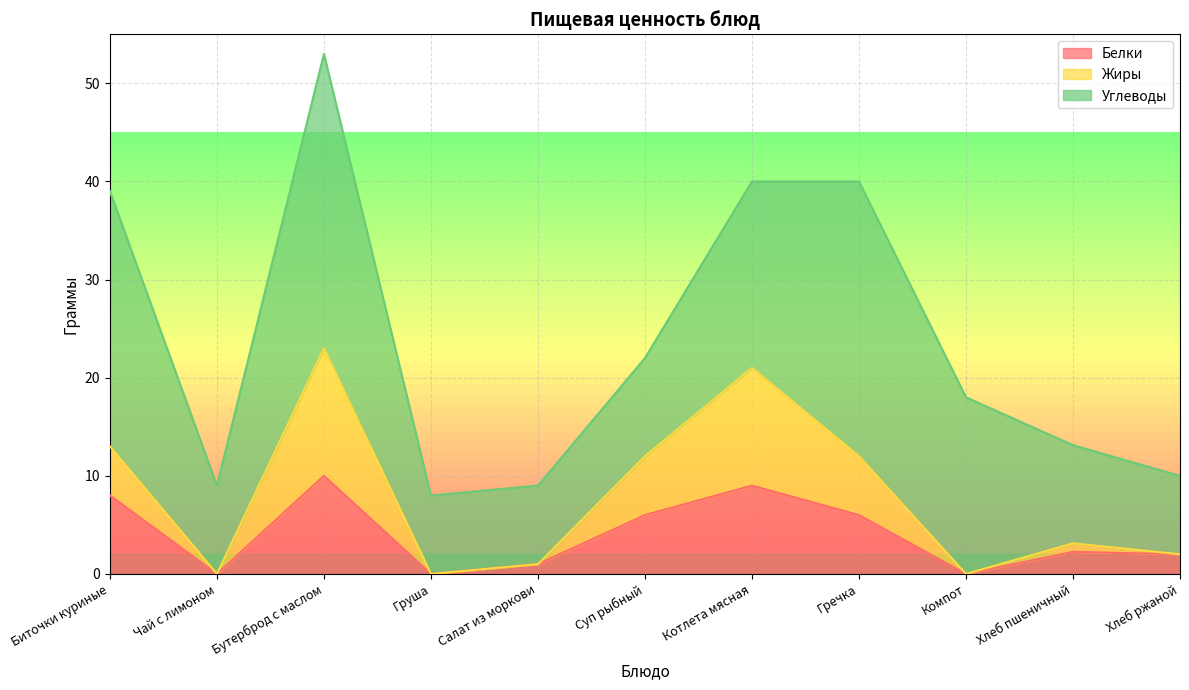

True or false: Жиры and Белки intersect in this chart.

False